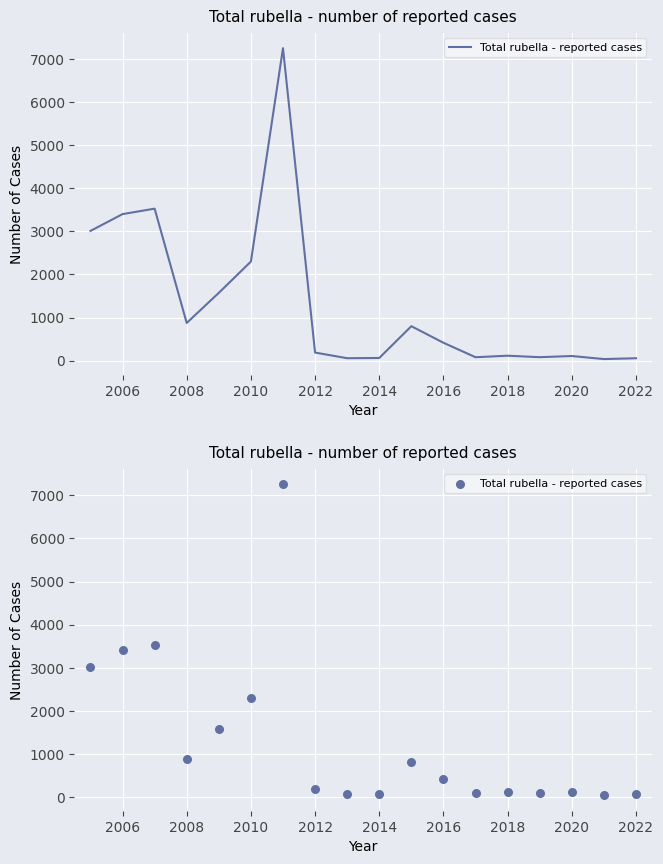

What is the change in value from 2006 to 2012?

-3218